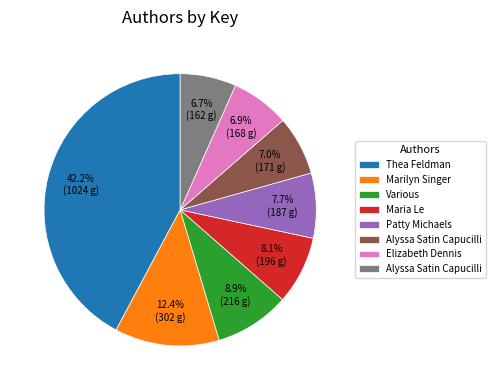

Is there a majority slice in this chart?

No